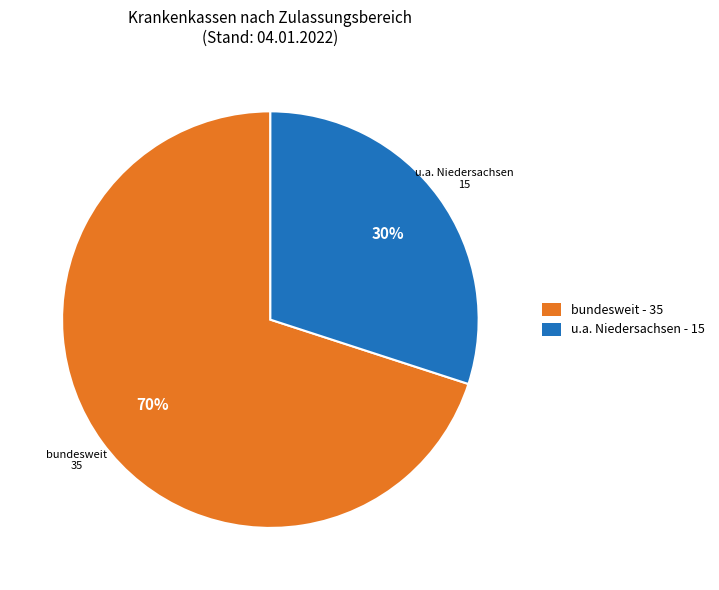

Rank the categories by value from highest to lowest.

bundesweit, u.a. Niedersachsen